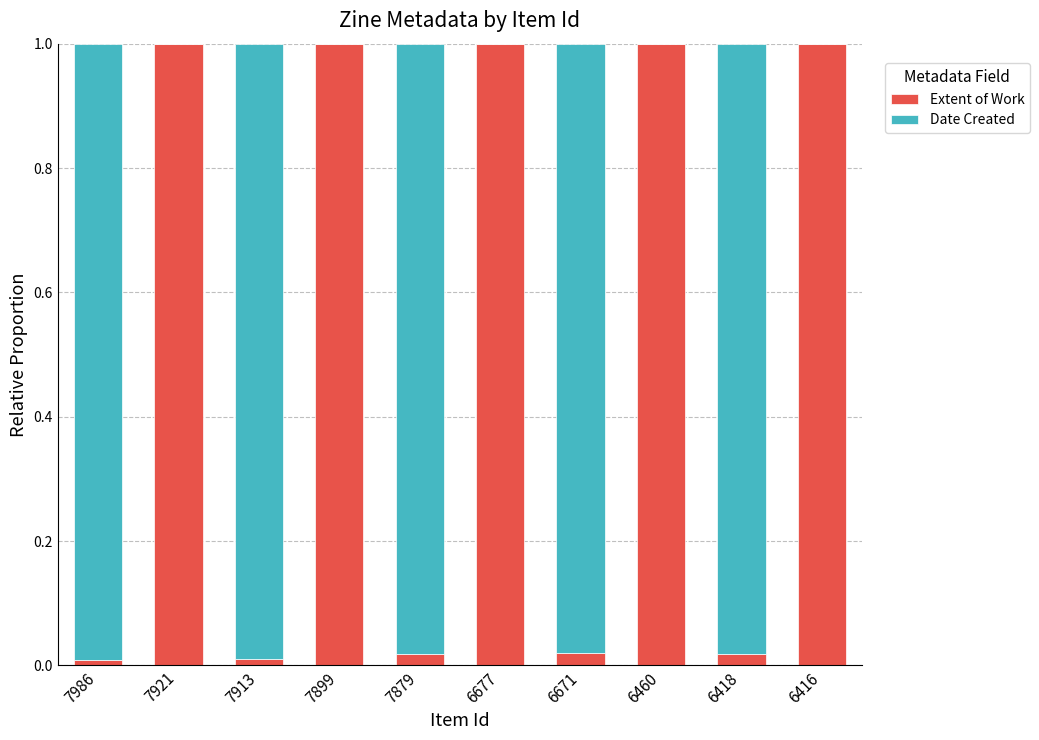

The Extent of Work series shows 1.6 at 7899. True or false?

False